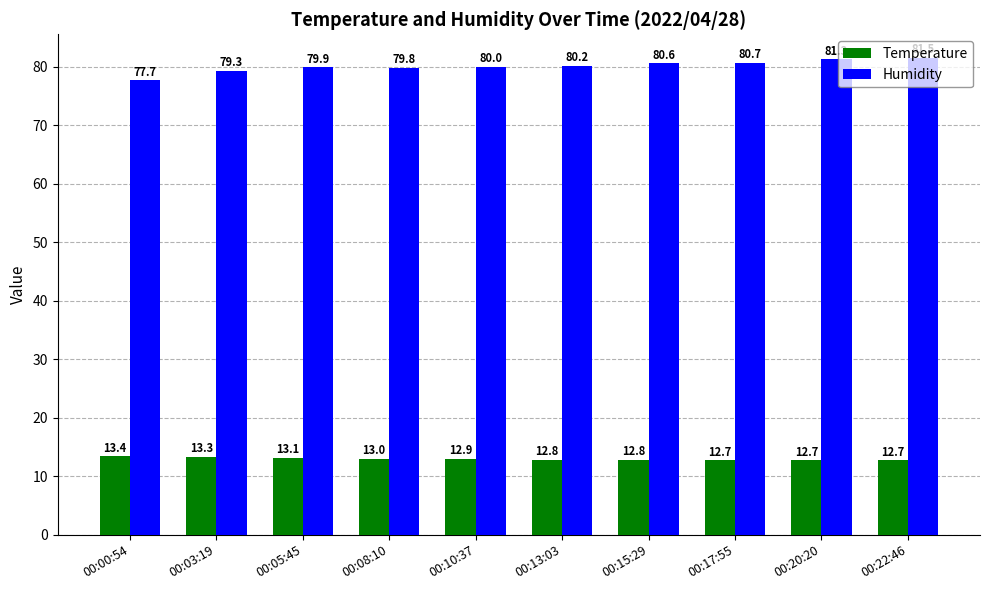

What is the spread (max minus min) of values at 00:08:10?

66.8